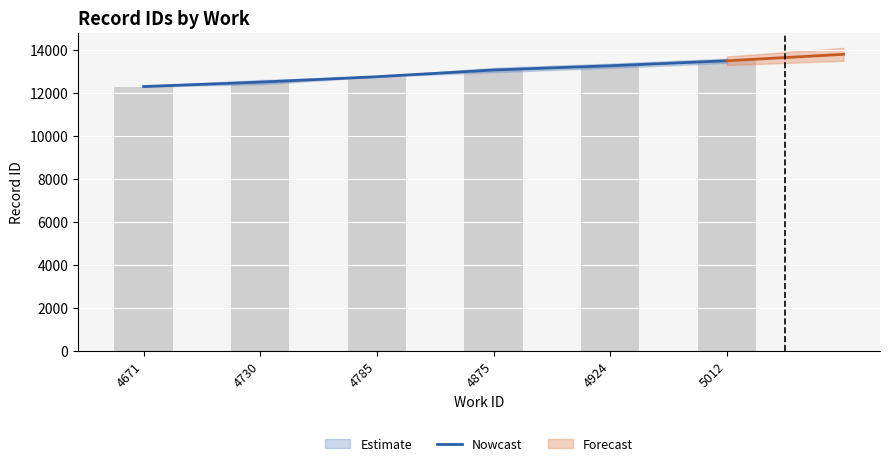

Which label corresponds to the smallest value in the chart?

4671